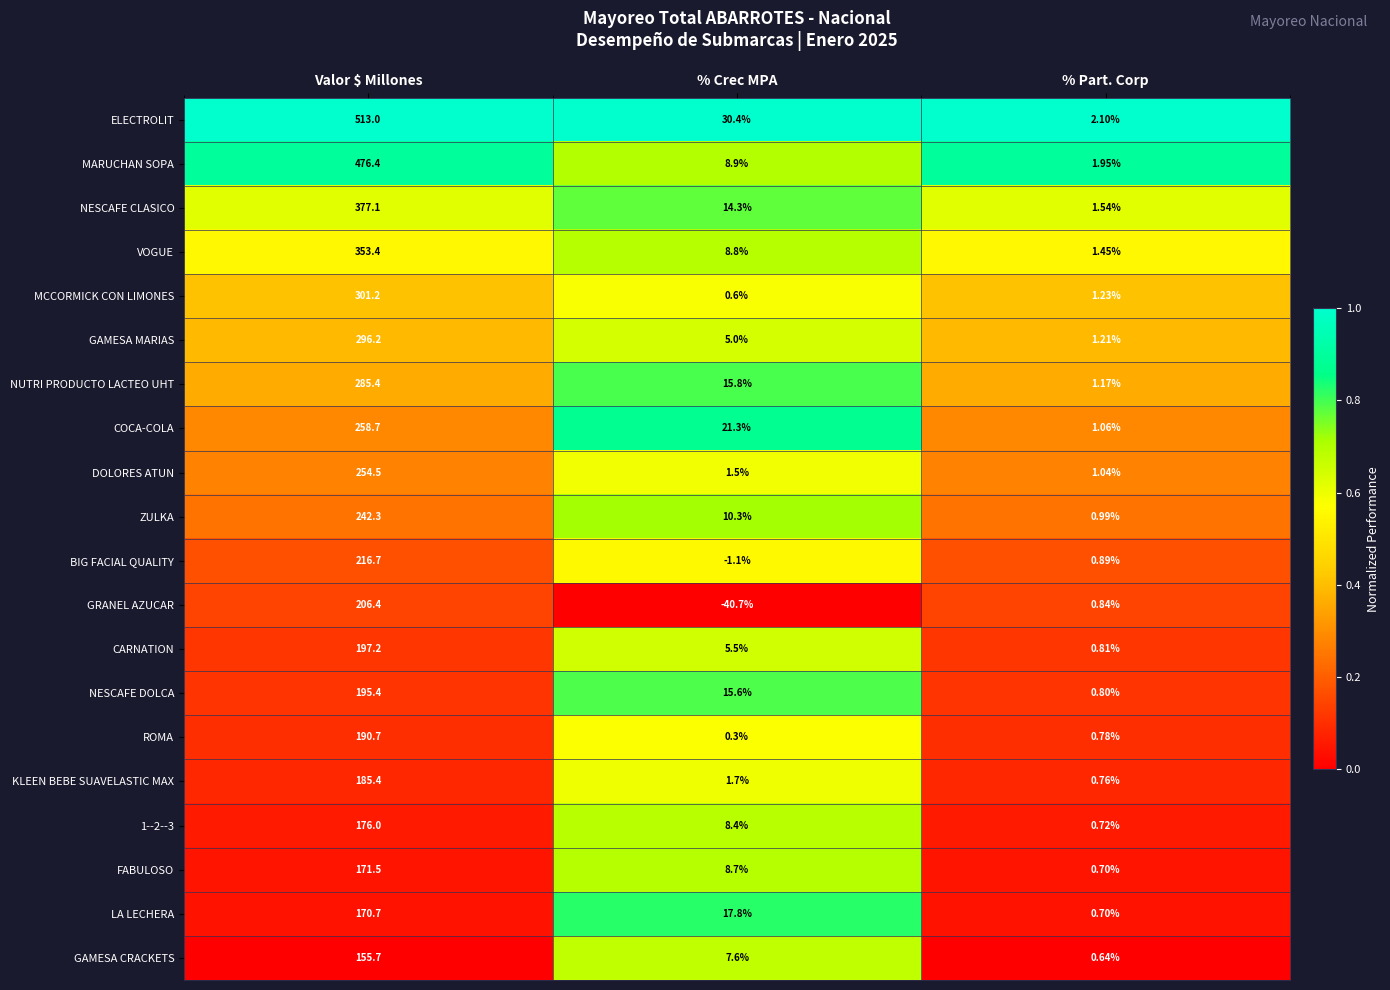

Which series has the largest range (max minus min)?

ELECTROLIT